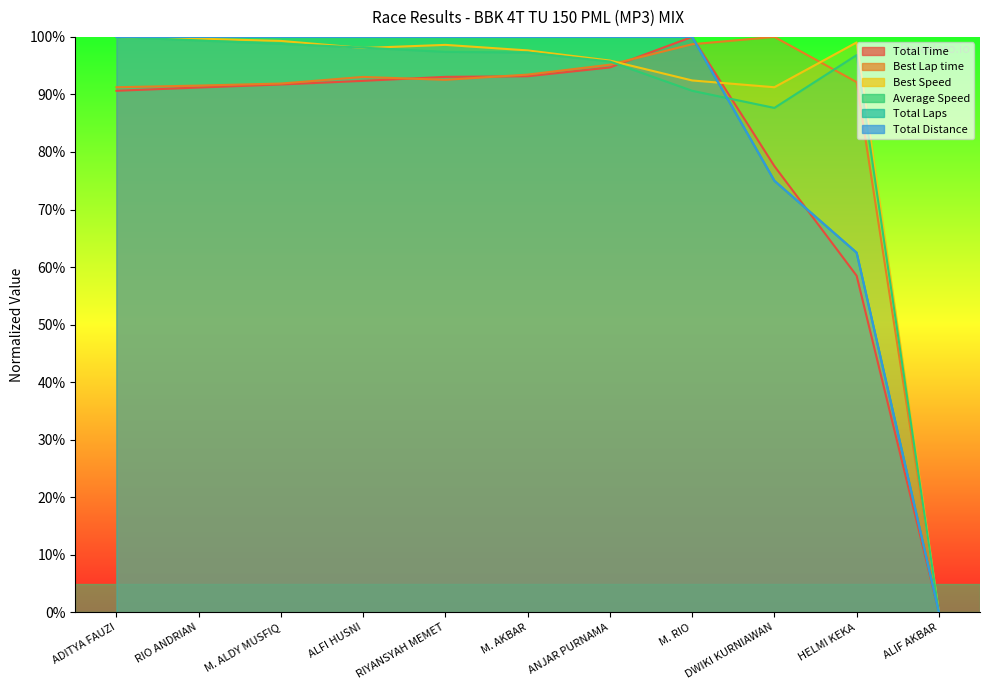

True or false: Best Speed and Best Lap time cross at least once.

True